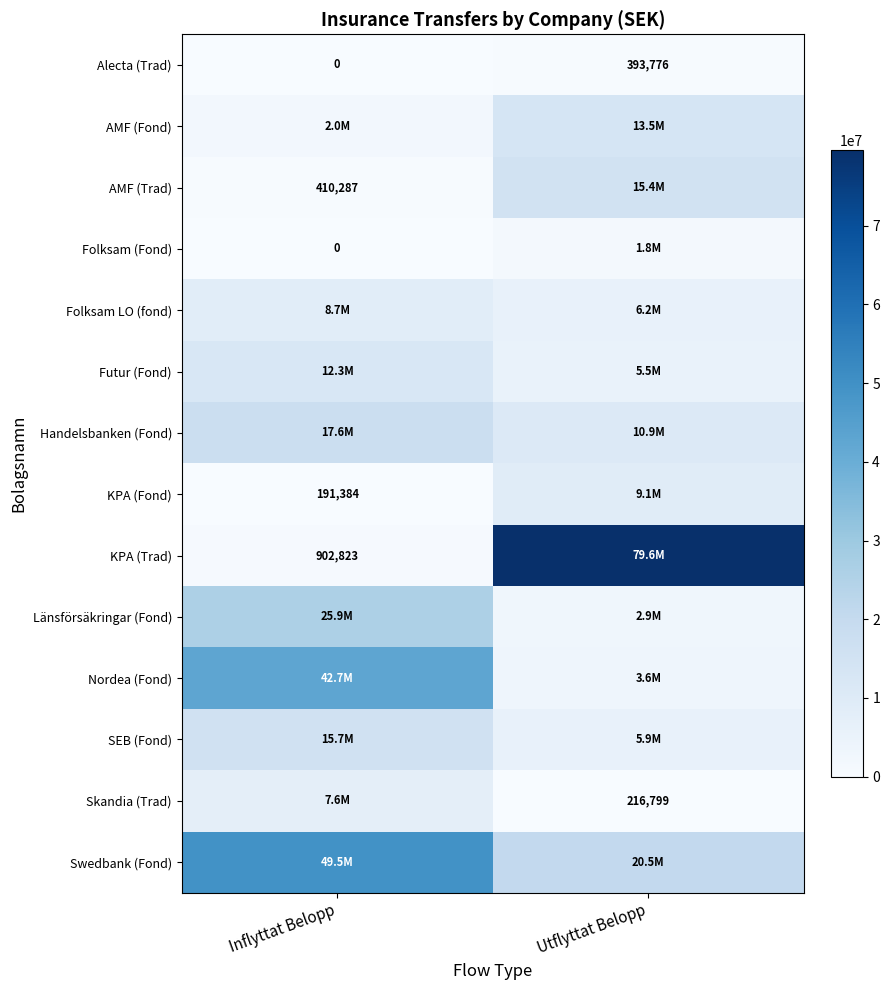

List the labels in order of Alecta (Trad) value, smallest first.

Inflyttat Belopp, Utflyttat Belopp